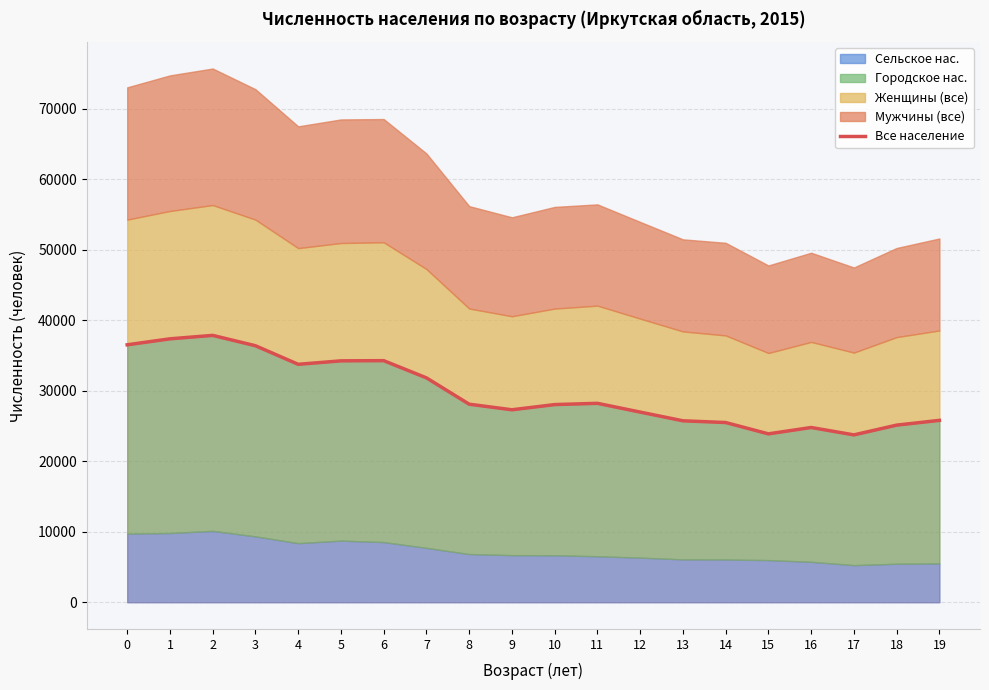

Rank the categories by value from highest to lowest.

2, 1, 0, 3, 6, 5, 4, 7, 11, 8, 10, 9, 12, 19, 13, 14, 18, 16, 15, 17